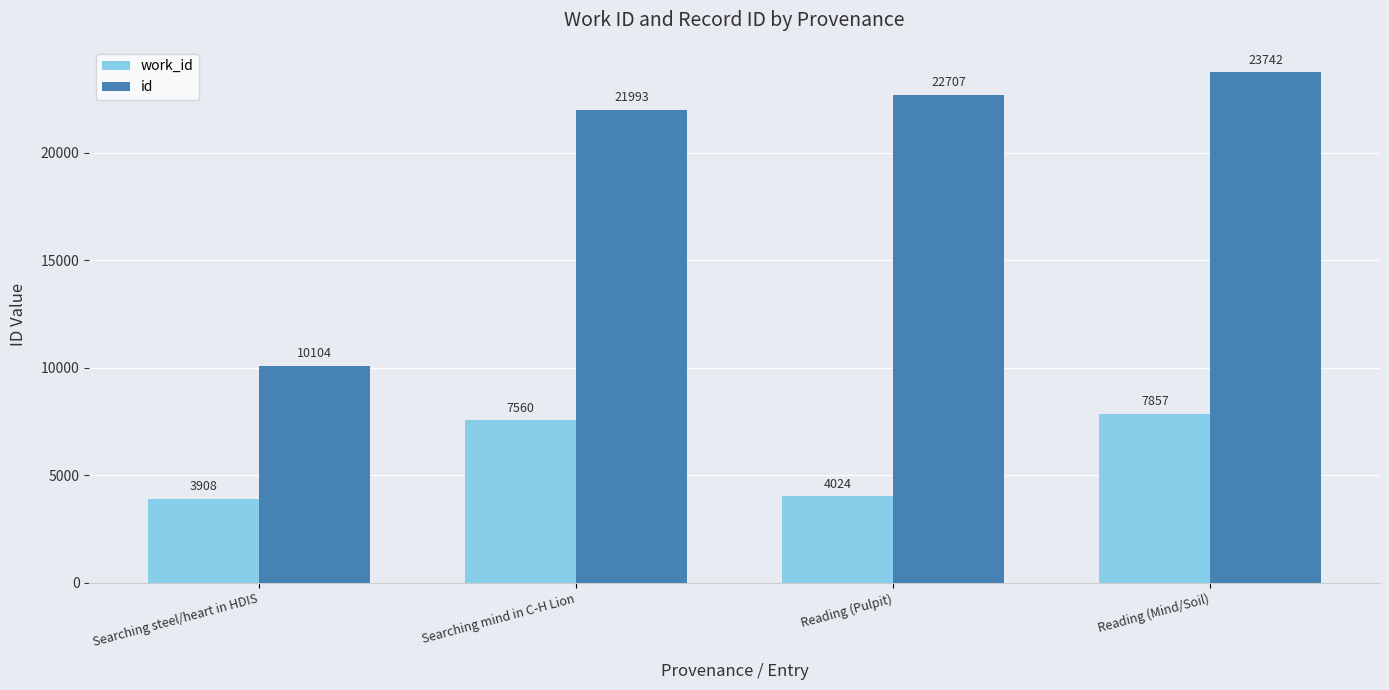

Which series has the largest range (max minus min)?

id